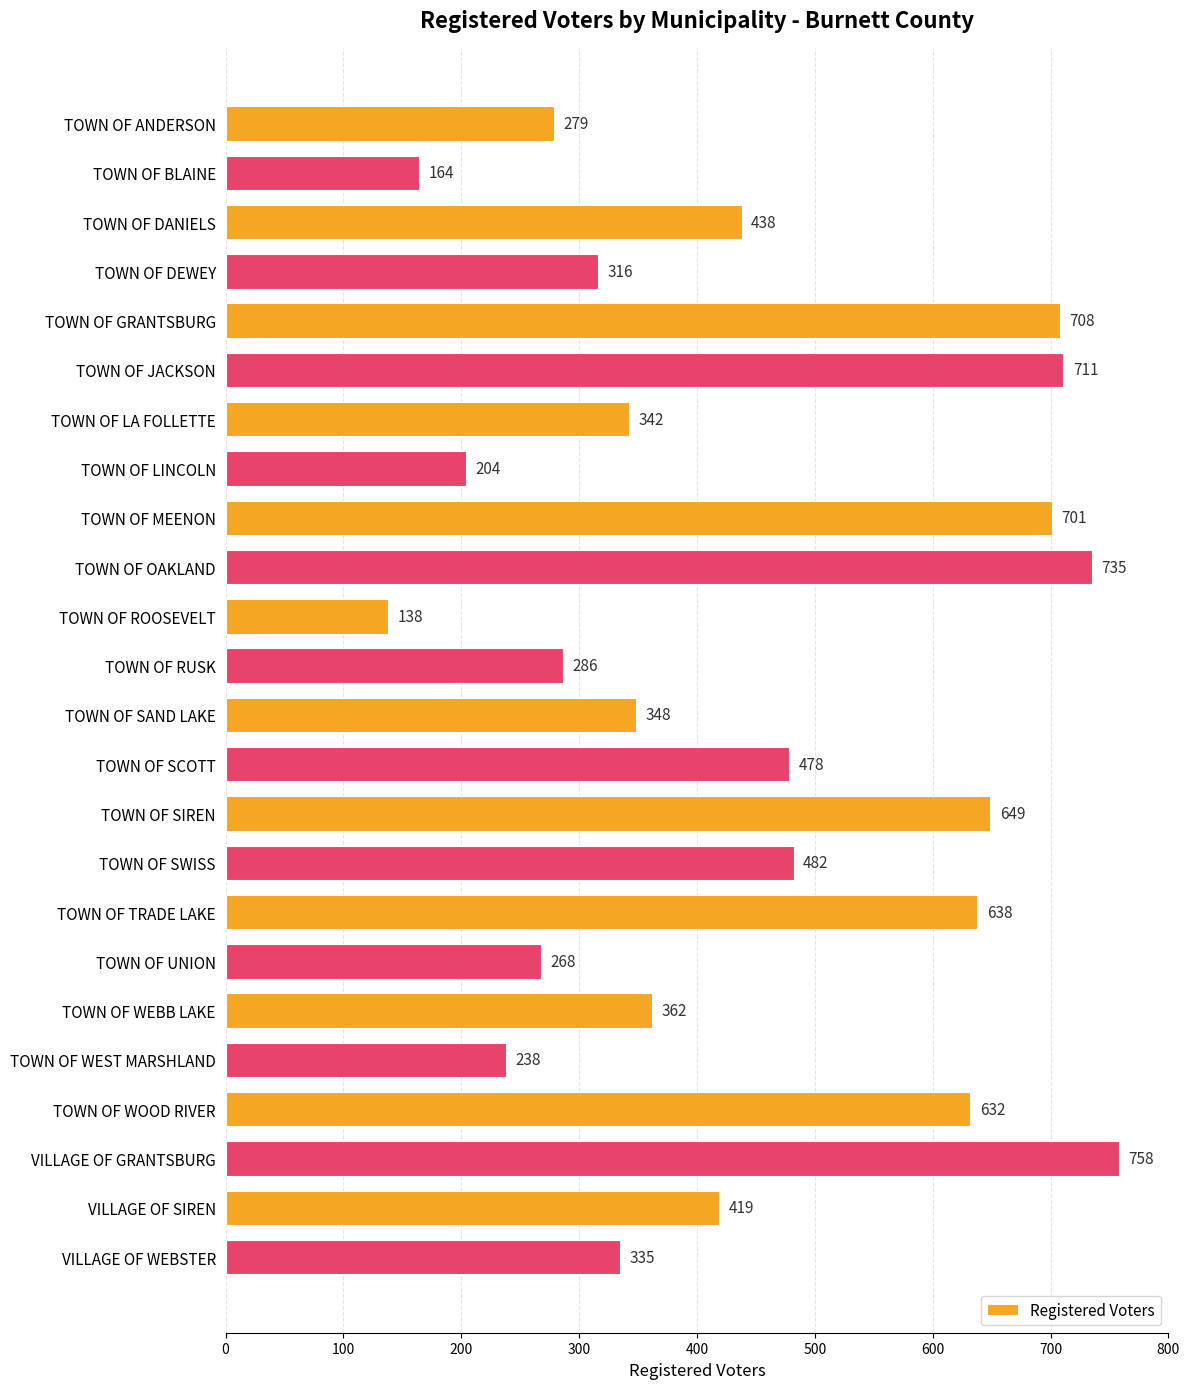

Reading top to bottom, transcribe all the data shown in this chart.

279	164	438	316	708	711	342	204	701	735	138	286	348	478	649	482	638	268	362	238	632	758	419	335